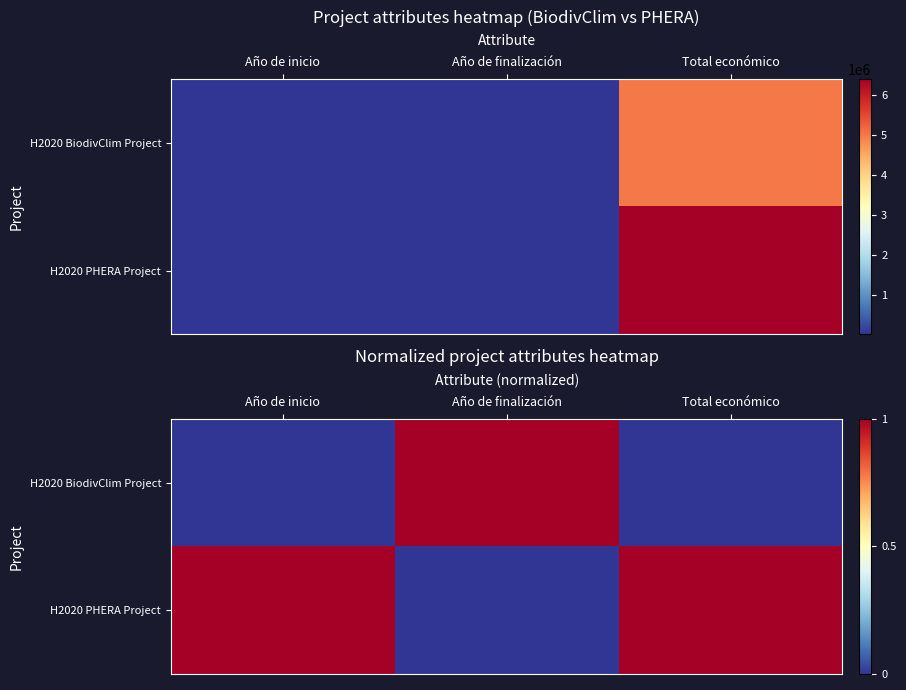

Count the number of categories in the chart.

3